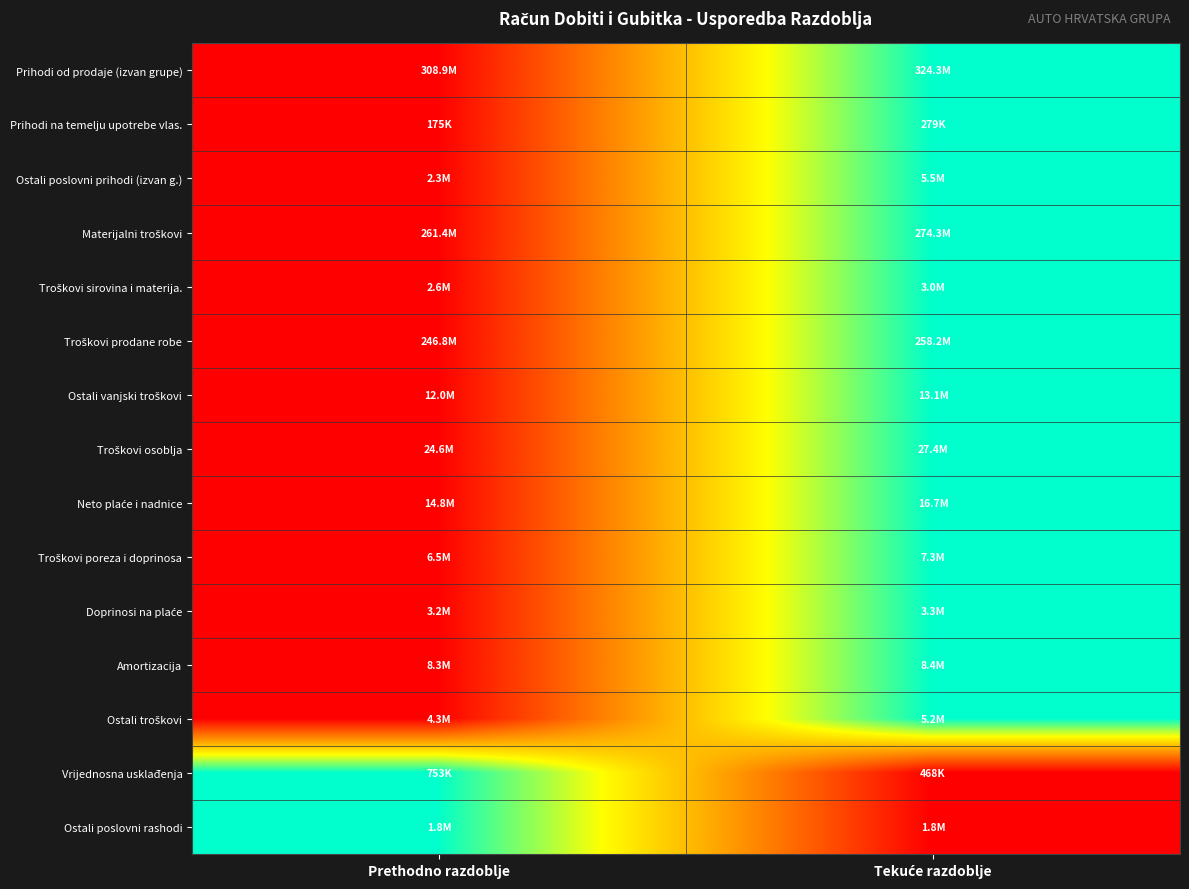

Which series has the largest total across all categories?

Prihodi od prodaje (izvan grupe)